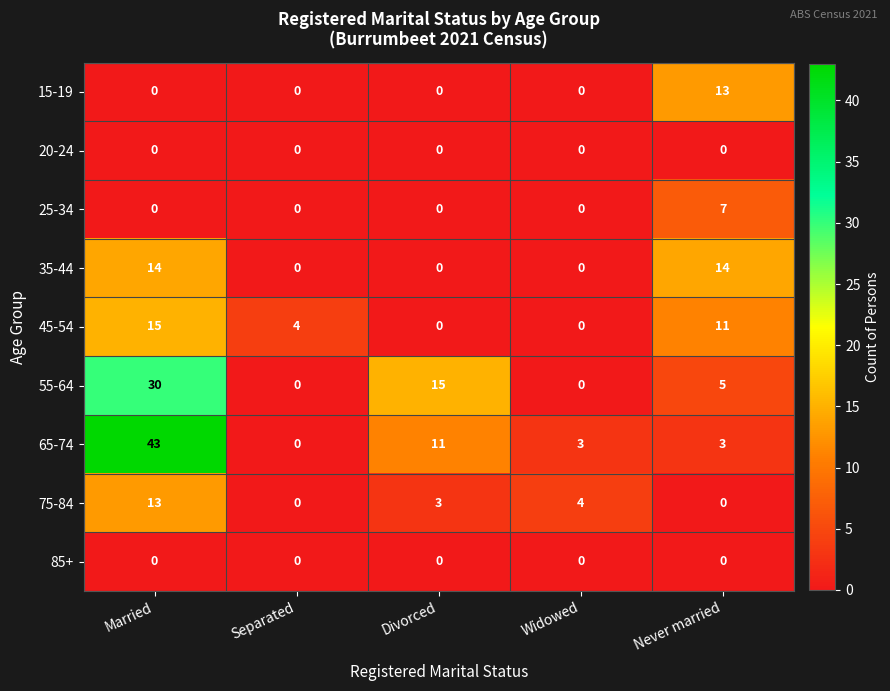

At which label does 65-74 first exceed 3?

Married